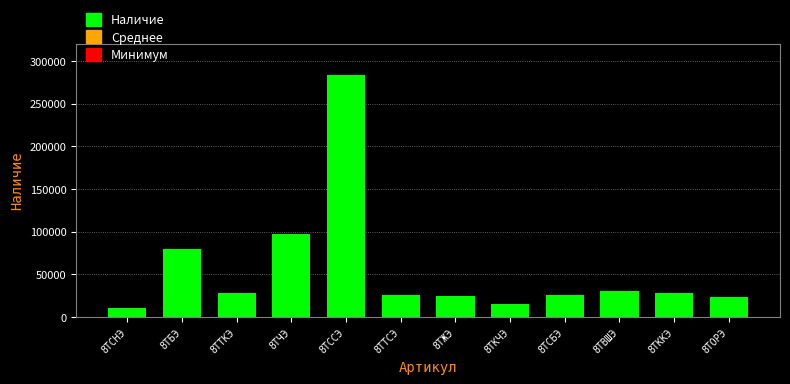

What is the minimum value shown in the chart?

9947